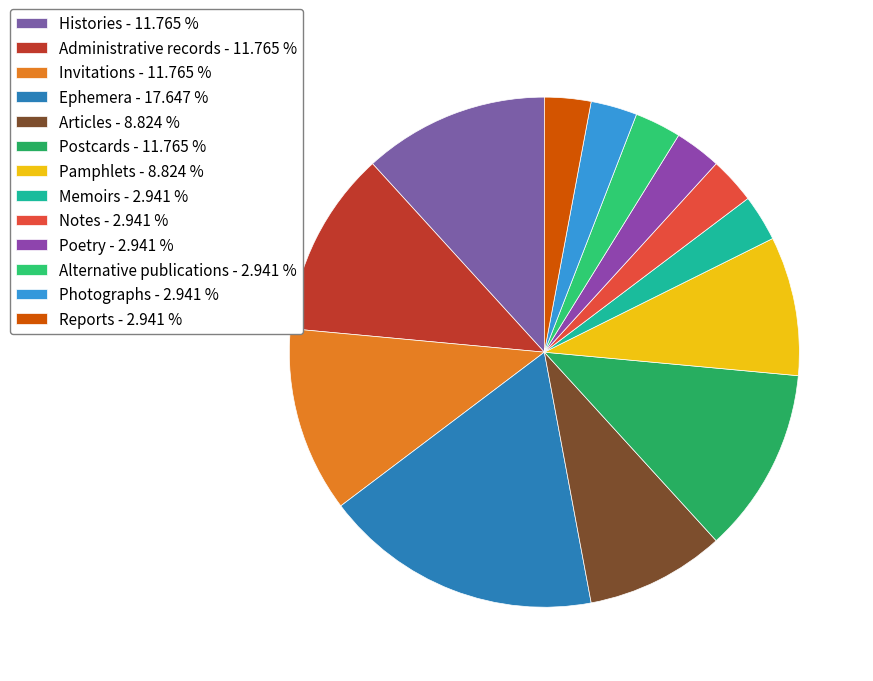

Rank the categories by value from highest to lowest.

Ephemera, Histories, Administrative records, Invitations, Postcards, Articles, Pamphlets, Memoirs, Notes, Poetry, Alternative publications, Photographs, Reports